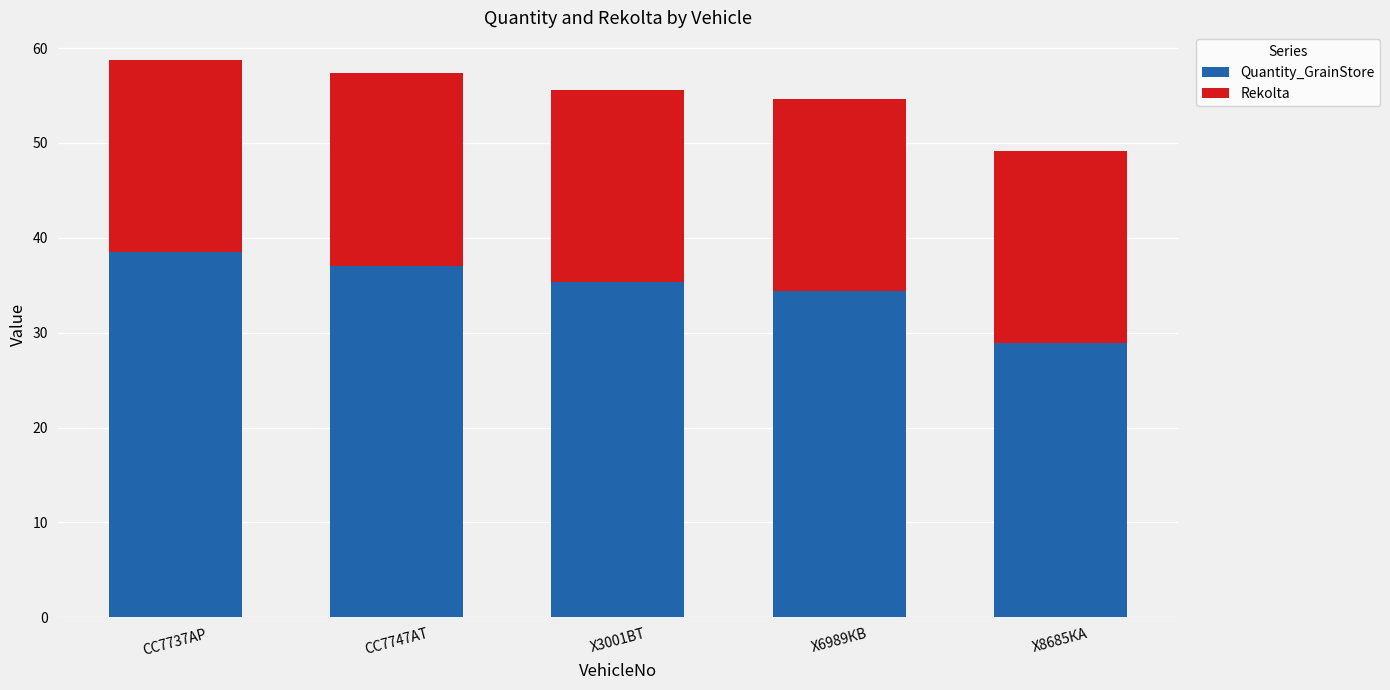

What is the difference between the Quantity_GrainStore values at СС7737АР and Х3001ВТ?

3.1